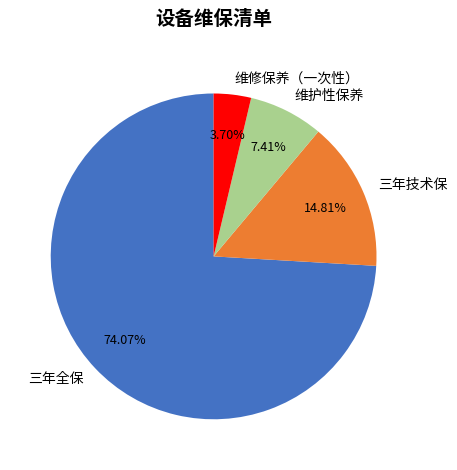

Which category has the biggest portion of the pie?

三年全保